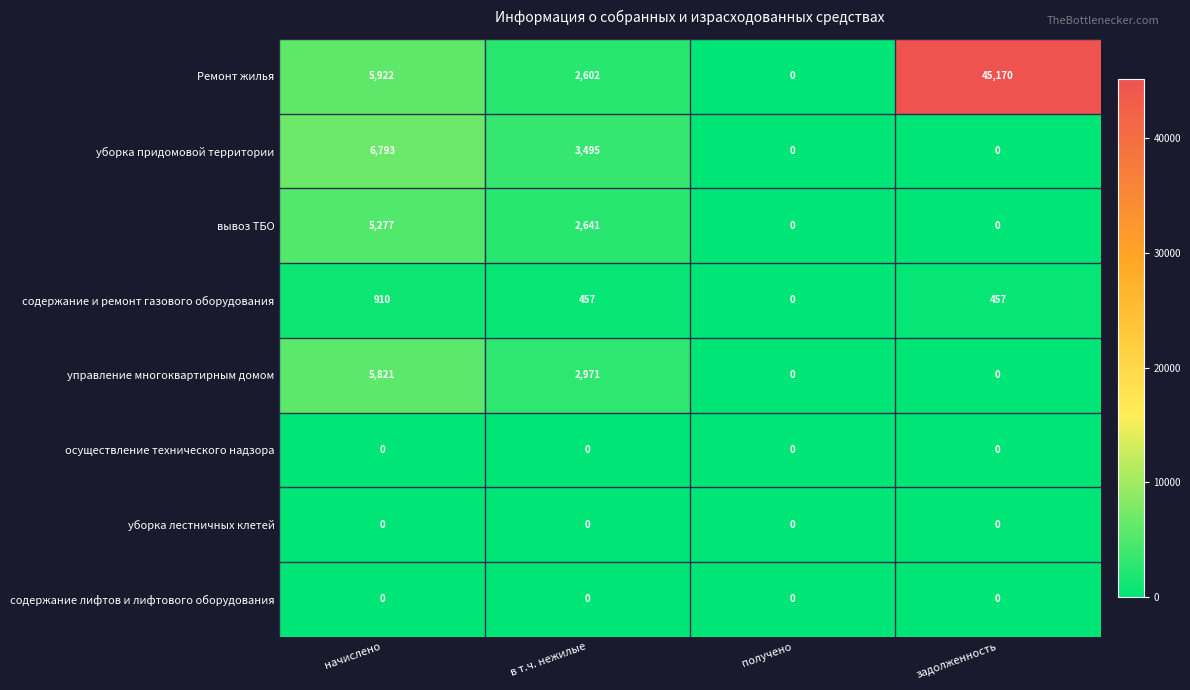

At how many categories does at least one series exceed 36358?

1